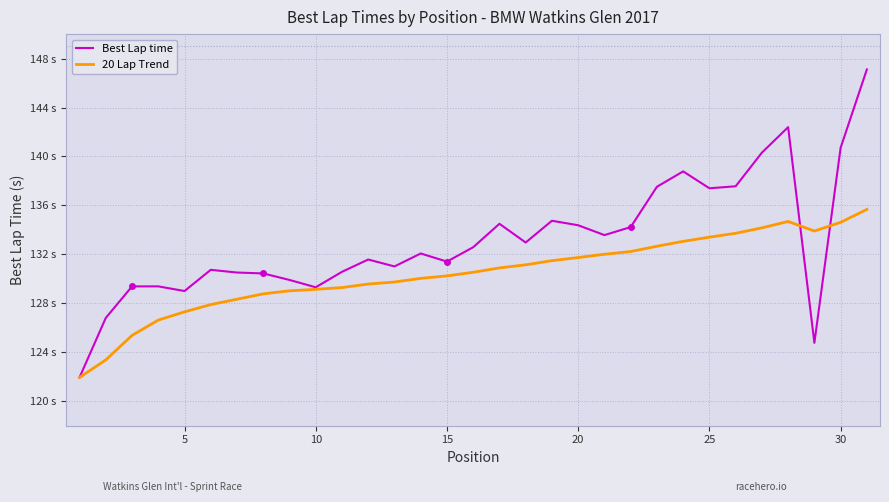

What are all the series names shown in the legend?

Best Lap time, 20 Lap Trend